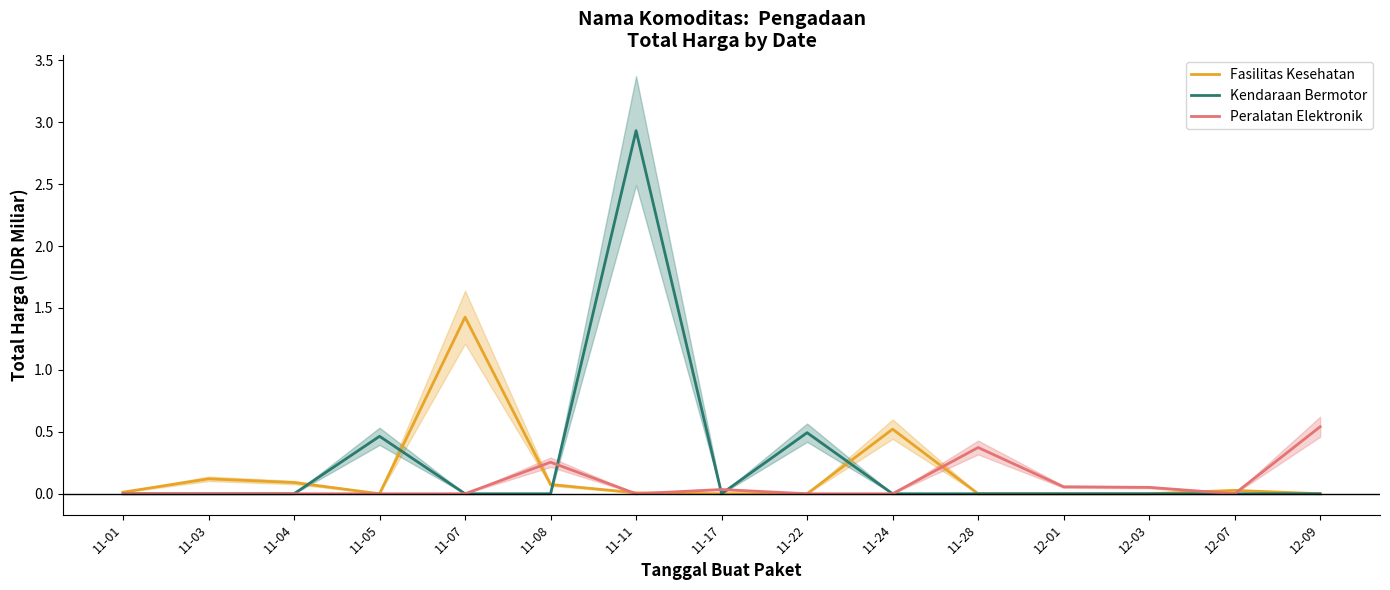

What are all the series names shown in the legend?

Fasilitas Kesehatan, Kendaraan Bermotor, Peralatan Elektronik